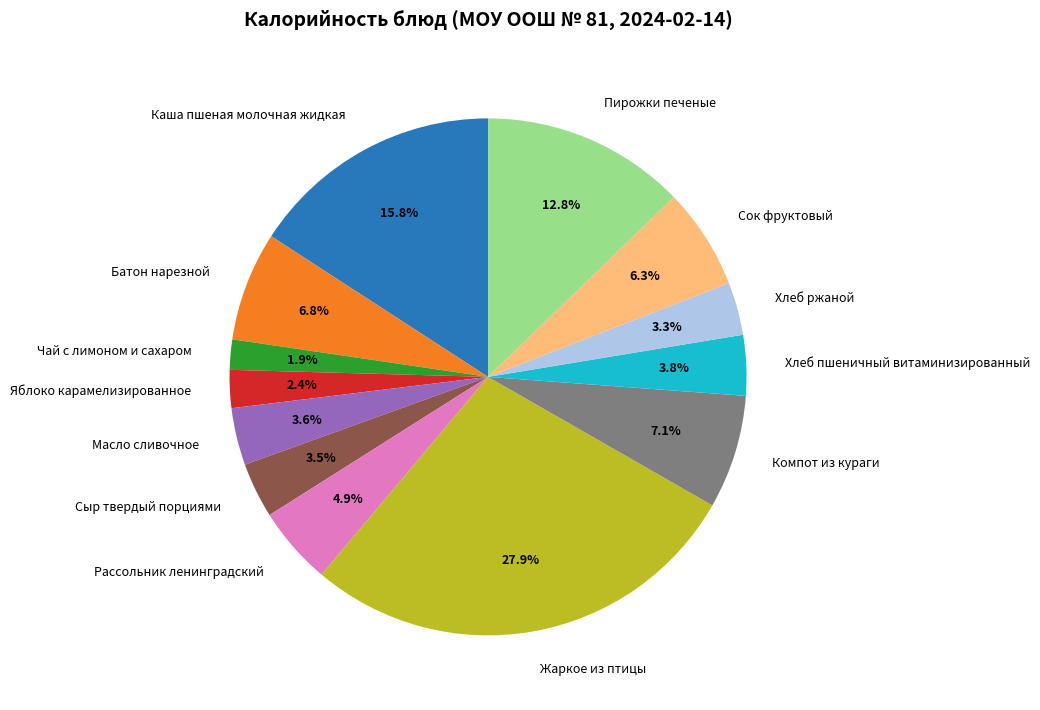

Is there any slice that represents more than half of the pie?

No